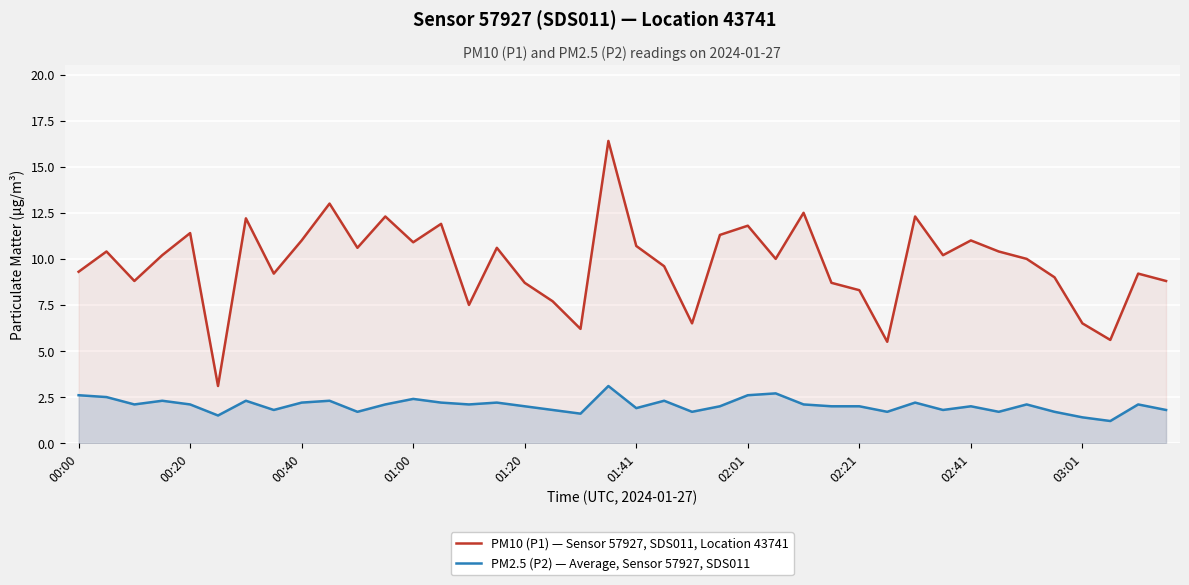

Does the chart display data point markers on the line(s)?

No